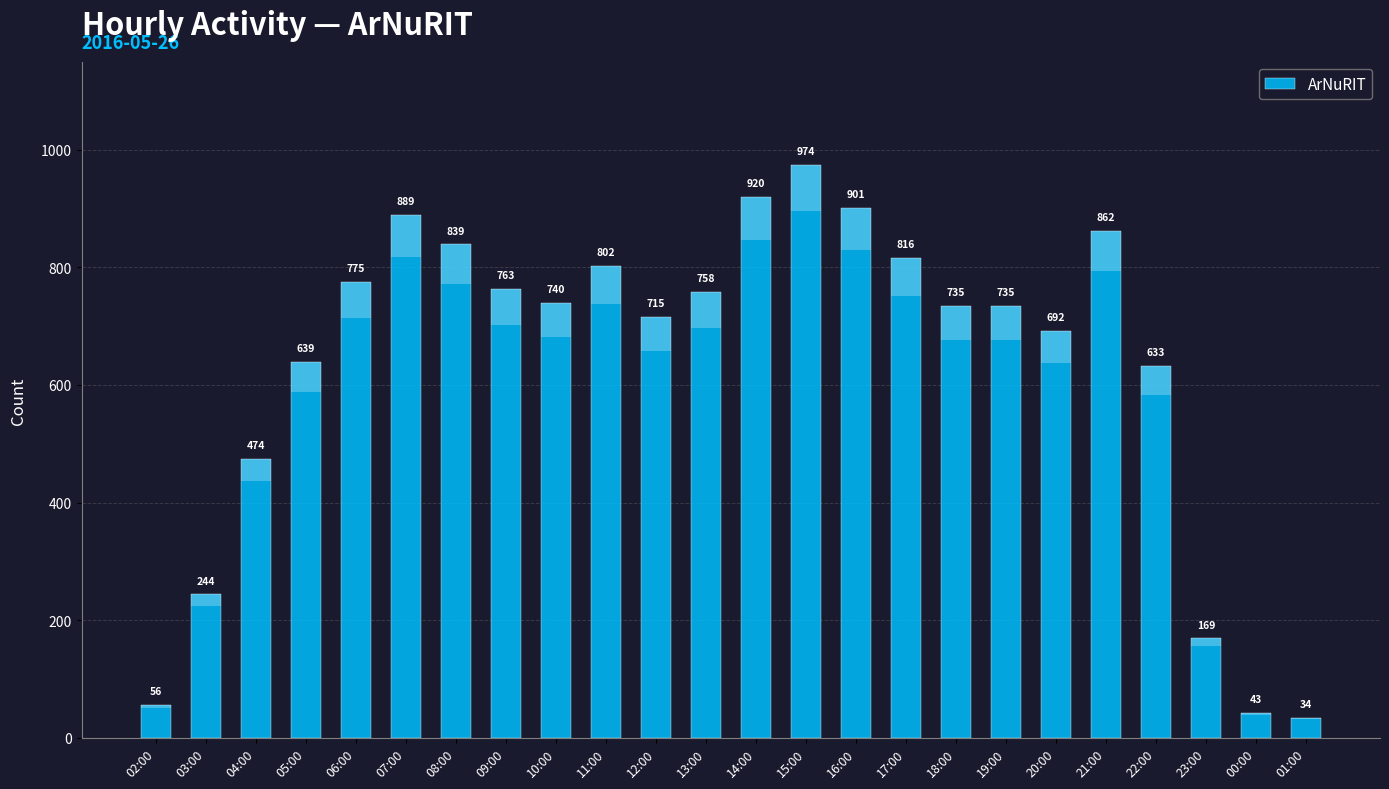

What is the label of the 19th bar from the right?

07:00